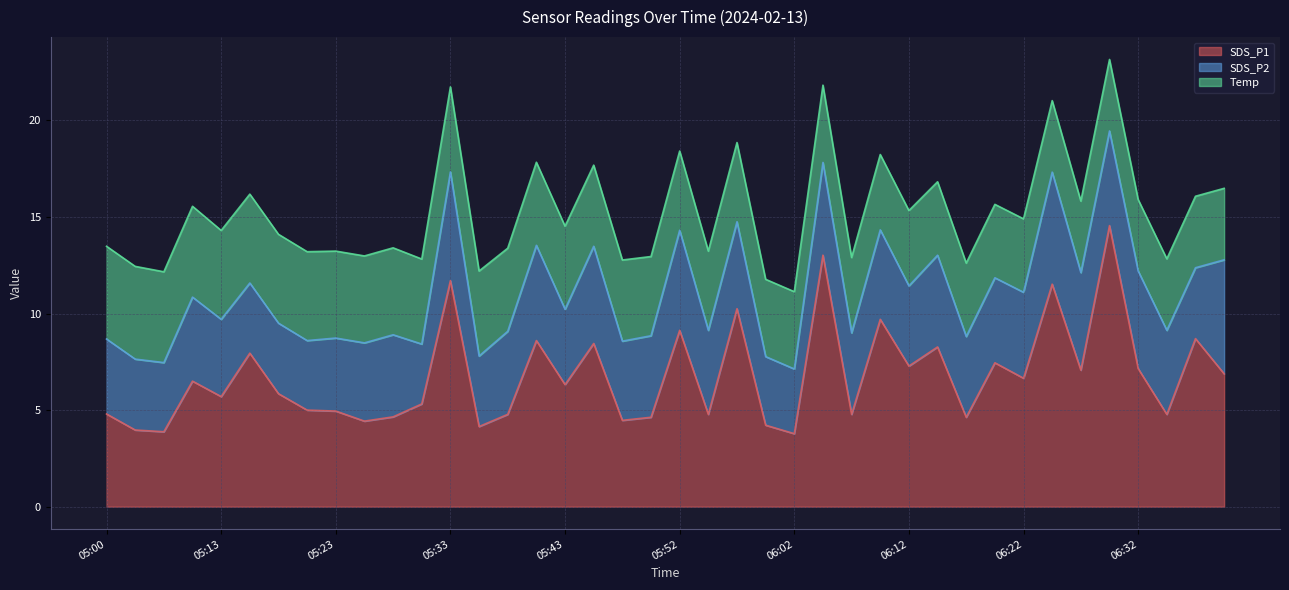

What is the sum of all SDS_P2 values?

172.5